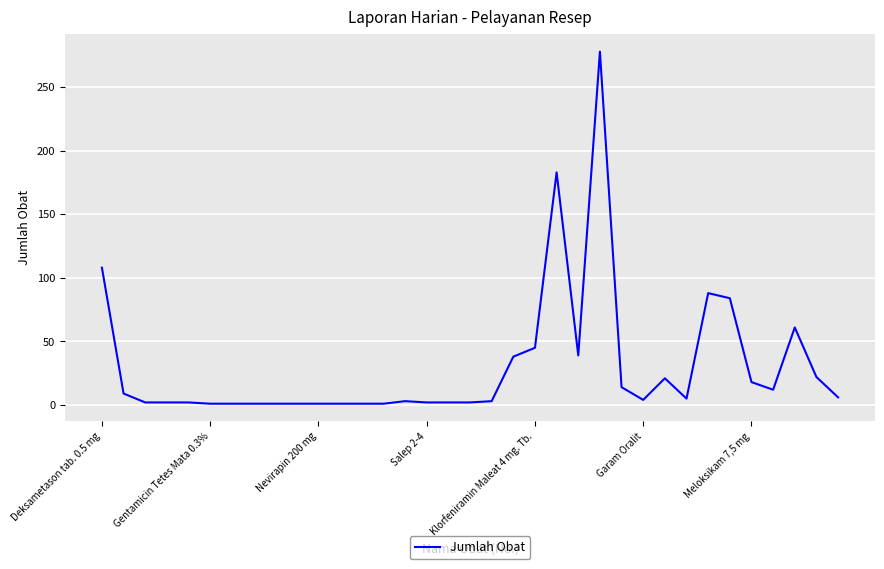

What is the maximum value shown in the chart?

278